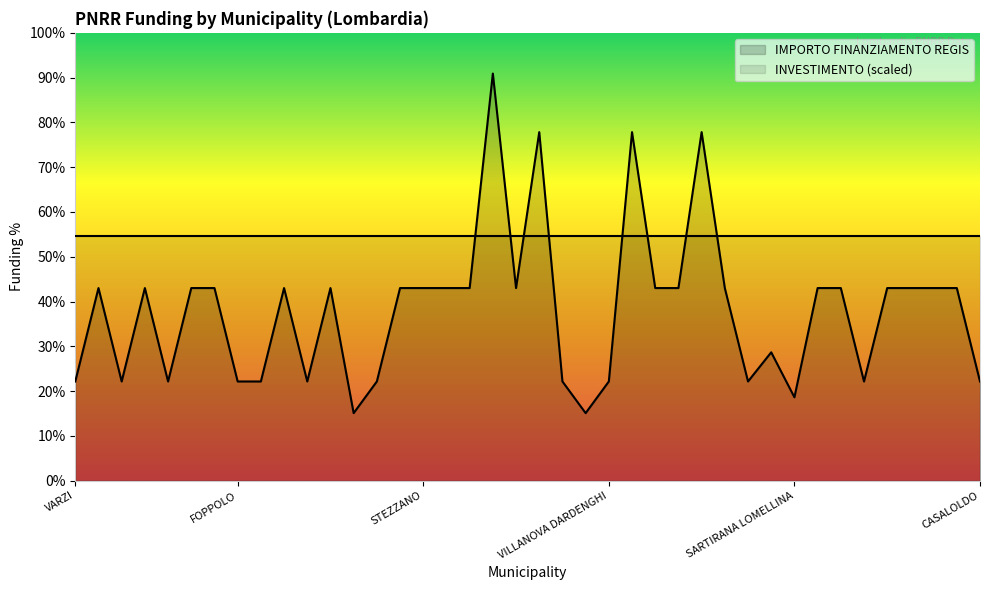

List the labels in order of value, largest first.

CREMONA, SONDRIO, MUGGIO, CORSICO, BREGNANO, PONTE SAN PIETRO, DELLO, VIDIGULFO, VEDANO OLONA, RODIGO, LONATE POZZOLO, STEZZANO, SIRMIONE, VERDELLO, CESATE, TAVERNERIO, LOCATE DI TRIULZI, POZZO DADDA, OGGIONO, MARTINENGO, BUSSERO, BINASCO, MANERBIO, PONTOGLIO, SOMMA LOMBARDO, VARZI, FRASCAROLO, AZZATE, FOPPOLO, MEZZOLDO, LONGHENA, PIAZZATORRE, TERNATE, VILLANOVA DARDENGHI, DONGO, GANDELLINO, CASALOLDO, SARTIRANA LOMELLINA, CRANDOLA VALSASSINA, LANZADA